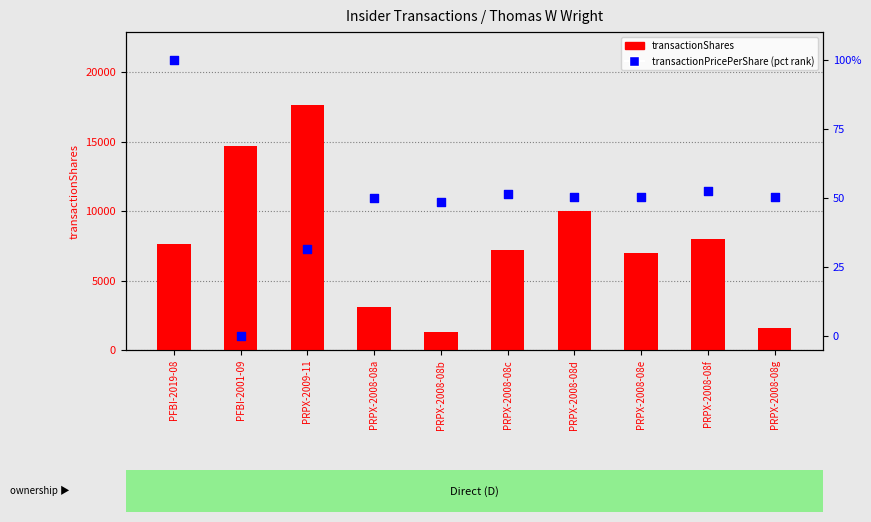

At how many categories does at least one series exceed 16877?

1